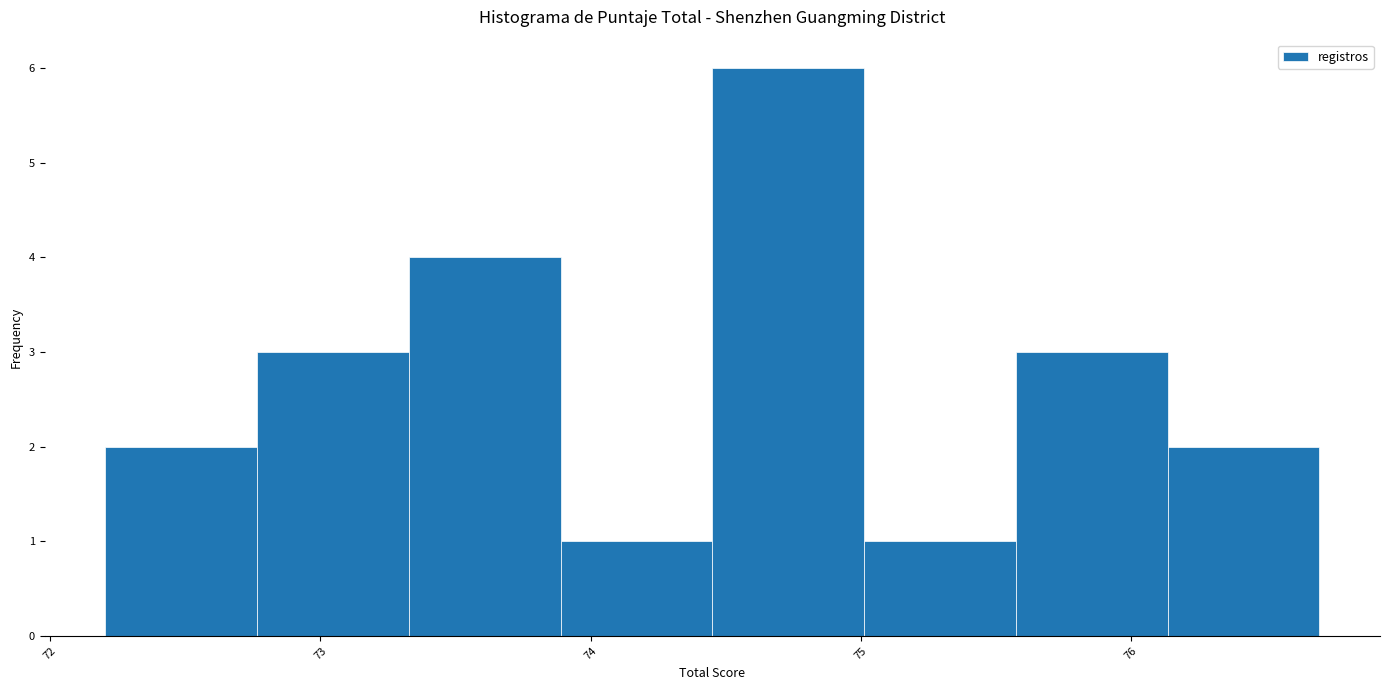

Over which range of the x-axis is the bar tallest?

74.5 to 75.0